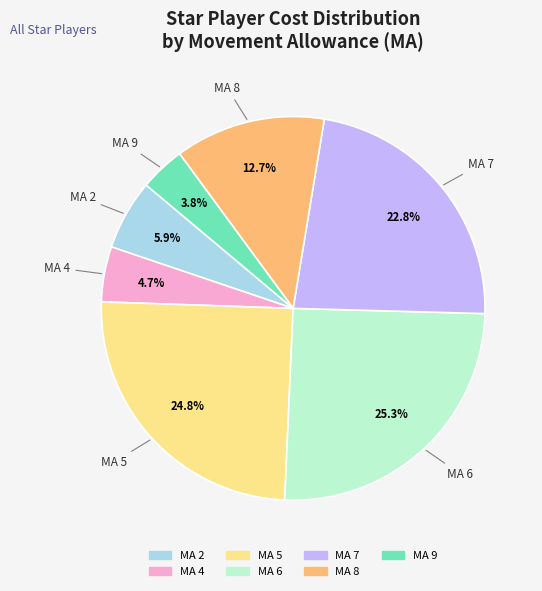

Which category has the smallest portion of the pie?

MA 9